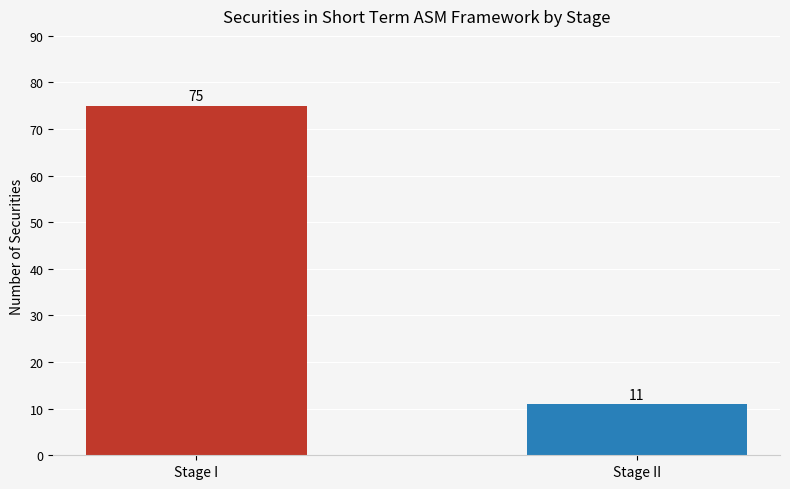

Which category has the lowest value across all series?

Stage II